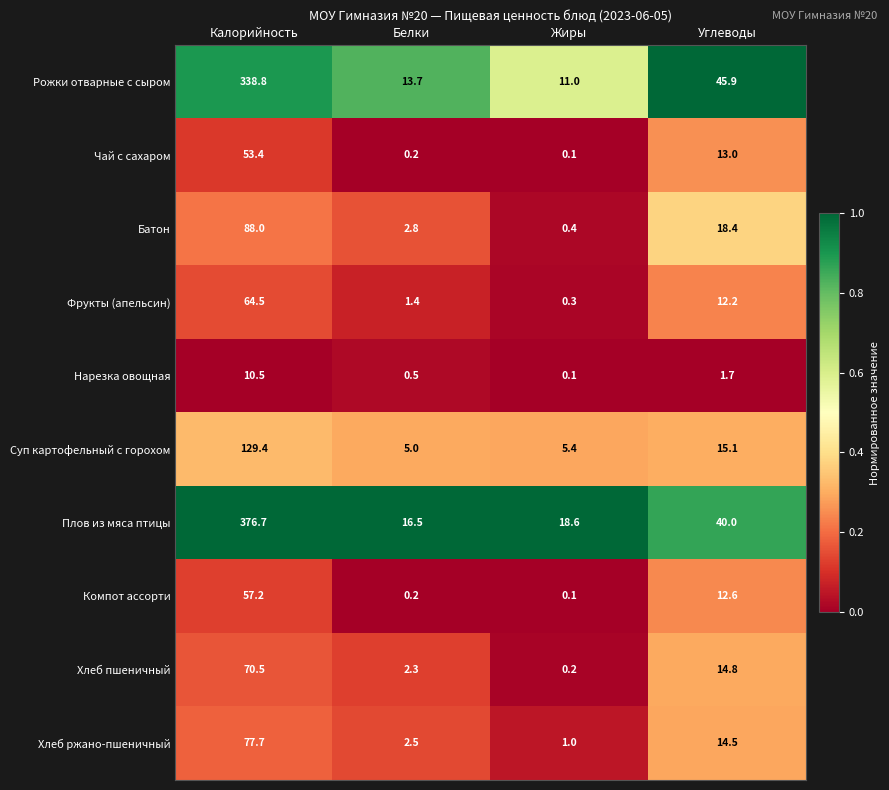

Which category has the highest value in the Хлеб ржано-пшеничный series?

Калорийность